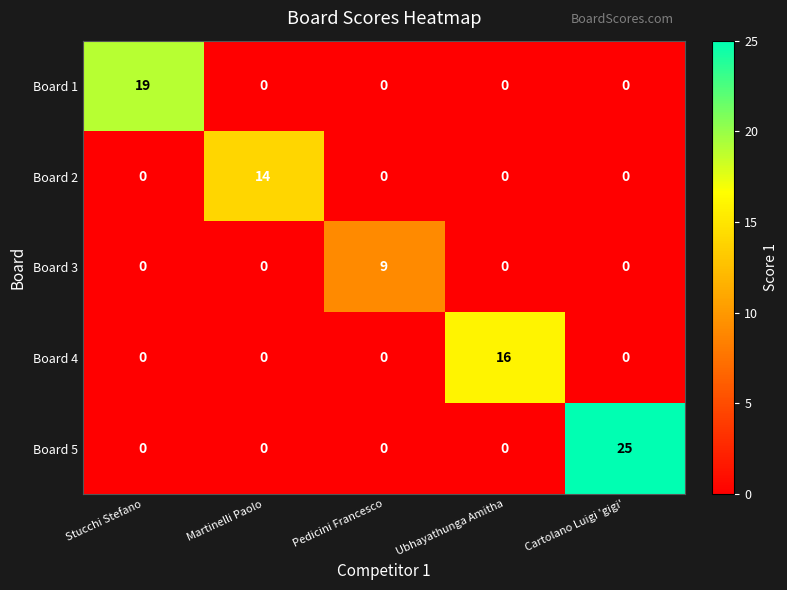

True or false: Board 5 has a value of -14 at Ubhayathunga Amitha.

False